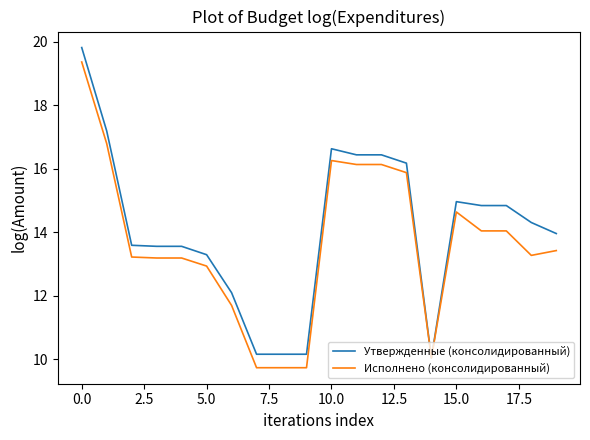

What is the maximum value for Утвержденные (консолидированный)?

19.8